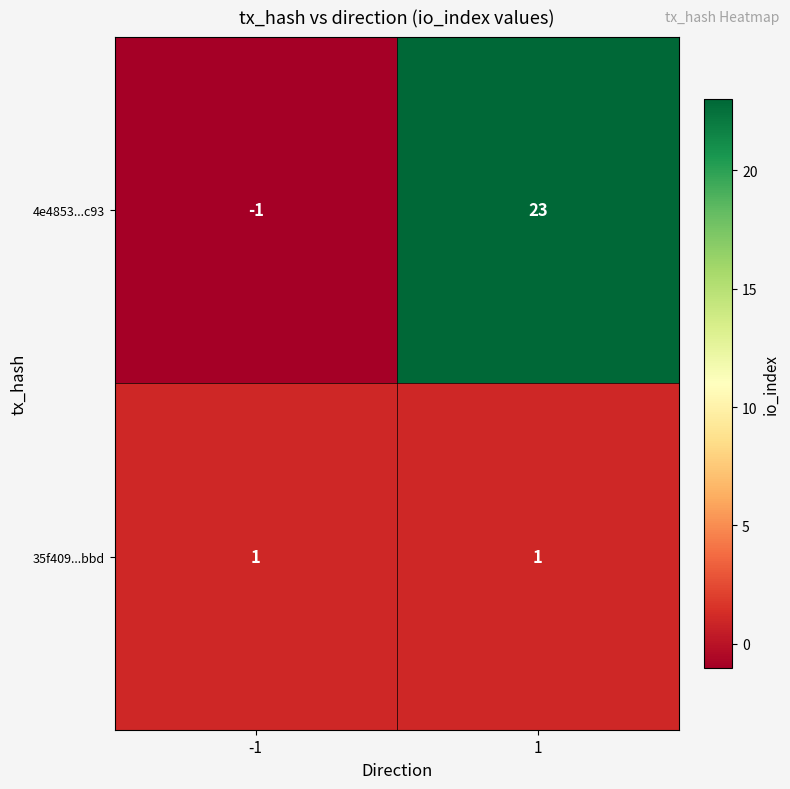

Reading left to right, transcribe all the data shown in this chart.

4e4853...c93: -1=-1	1=23
35f409...bbd: -1=1	1=1